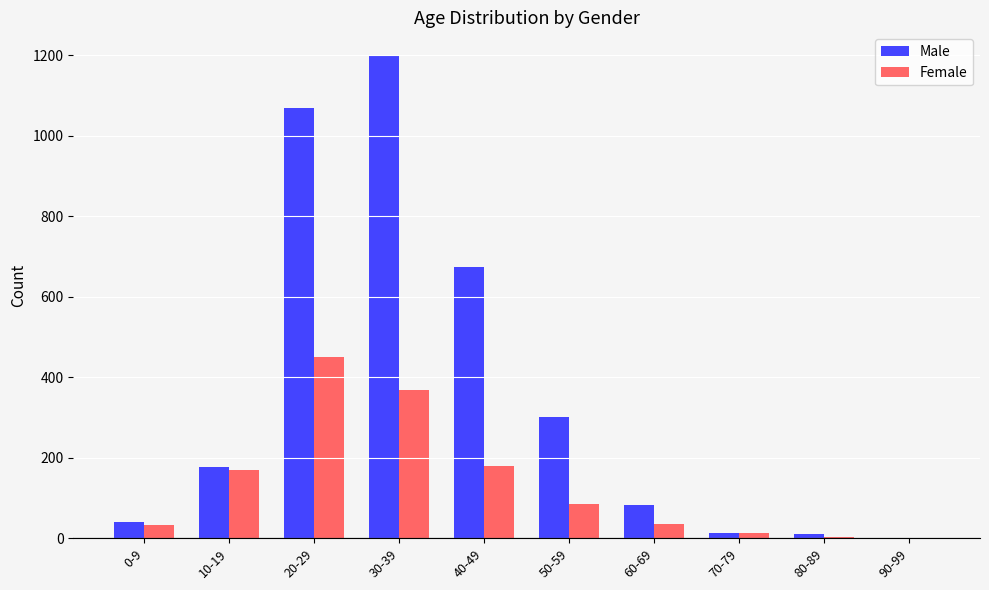

What is the sum of the Male values at 40-49 and 60-69?

756